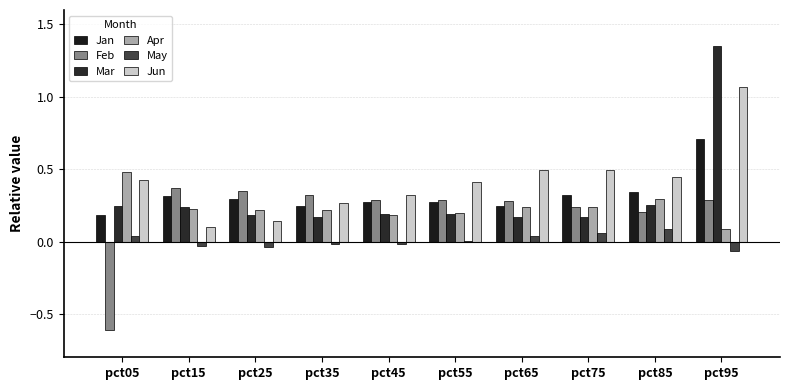

What is the value of the Mar bar at the 10th from the left?

1.4